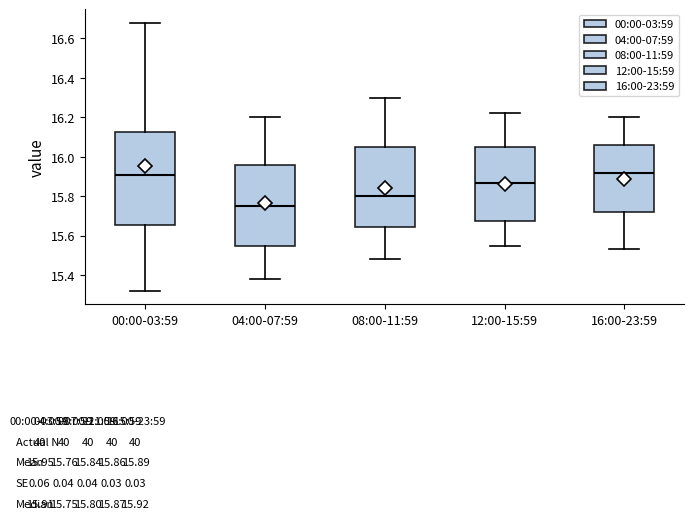

Comparing the boxes themselves (not the whiskers), which one is the tallest?

00:00-03:59